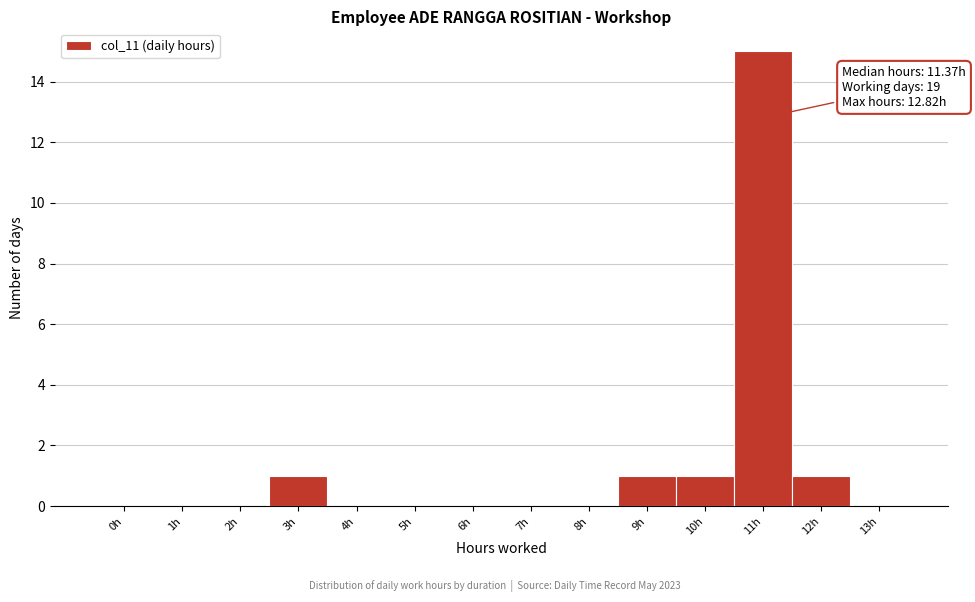

Reading left to right, transcribe all the data shown in this chart.

0h=0	1h=0	2h=0	3h=1	4h=0	5h=0	6h=0	7h=0	8h=0	9h=1	10h=1	11h=15	12h=1	13h=0